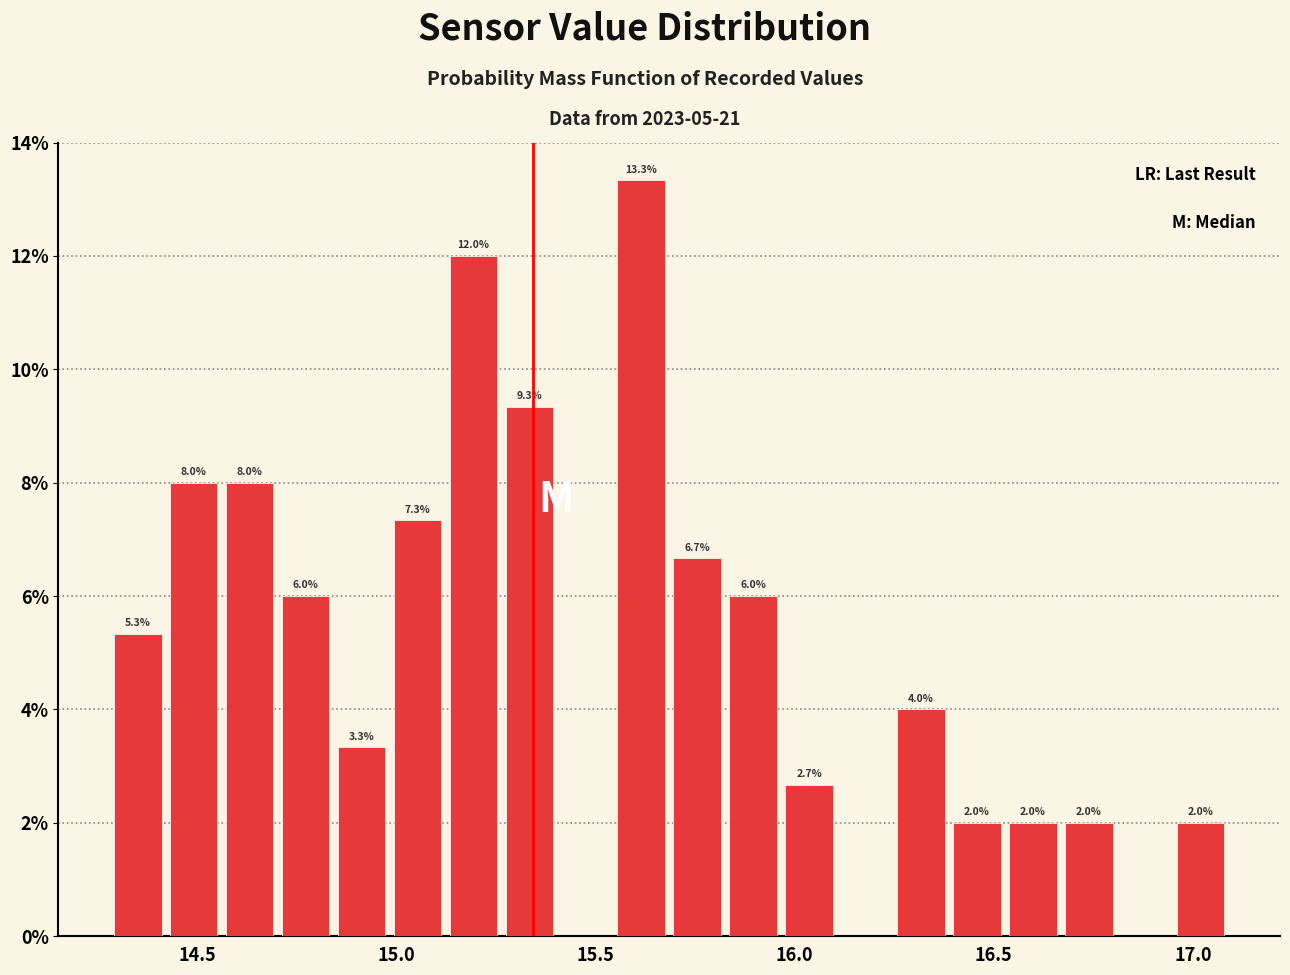

Around what value on the x-axis is the tallest bar? Give the approximate position of its centre, as read against the axis.

15.60